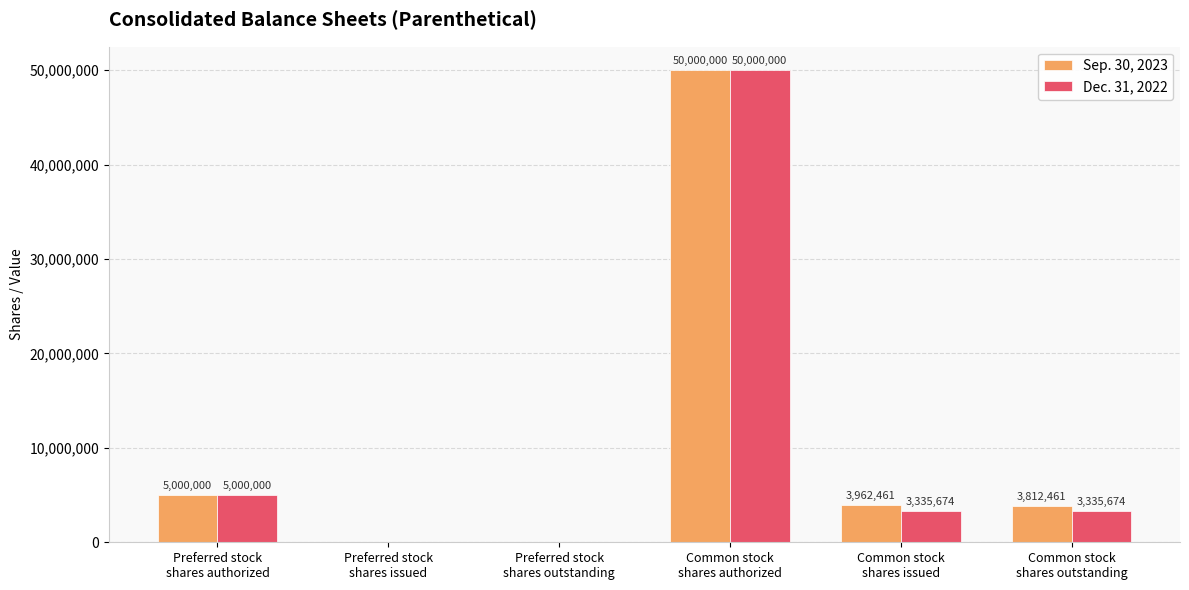

What is the sum of all Sep. 30, 2023 values?

62774922